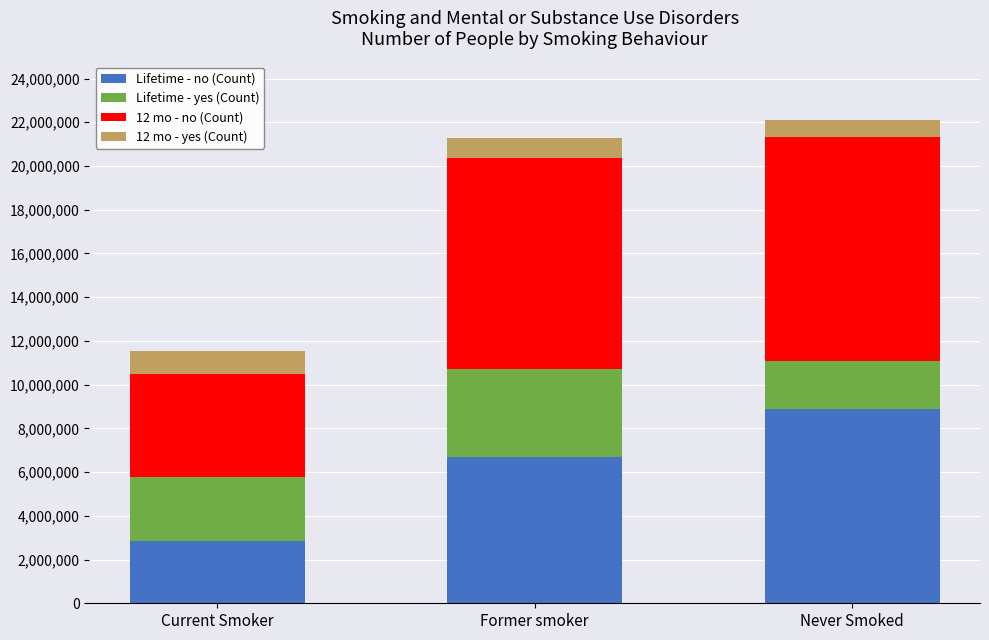

What is the total value across all series at Former smoker?

21300108